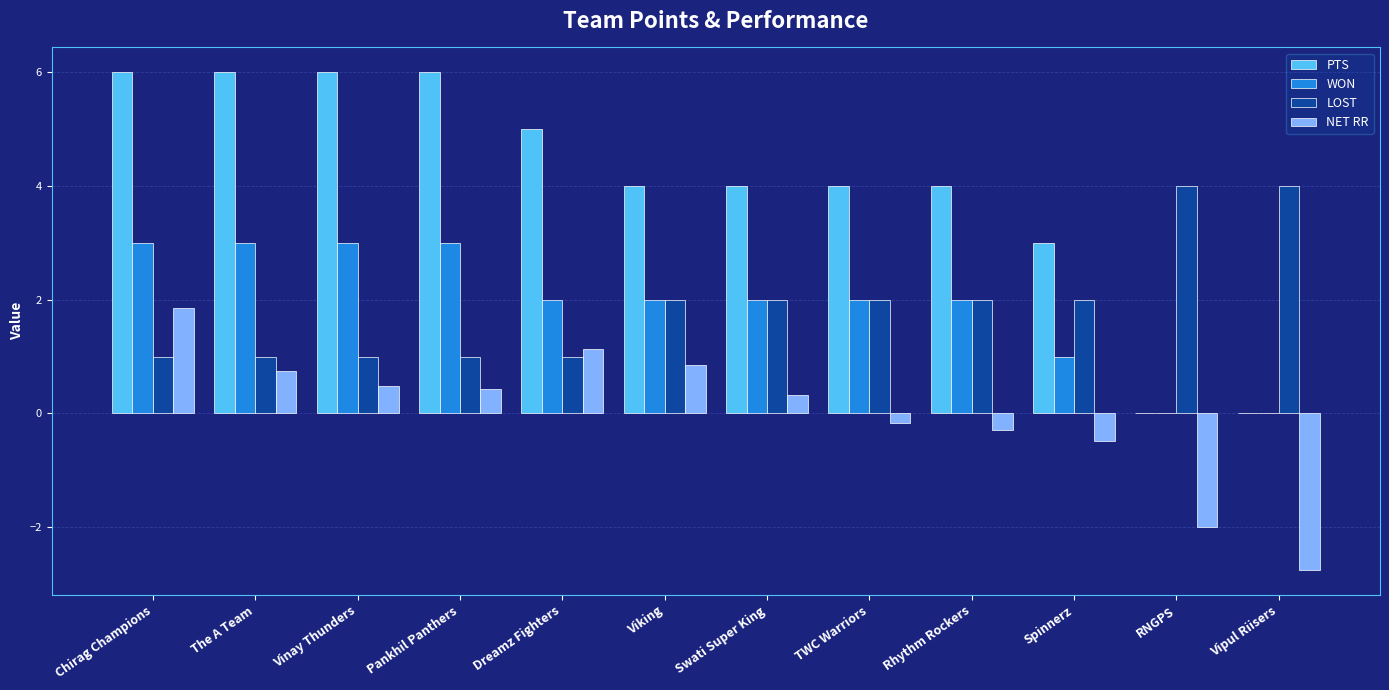

What is the total value across all series at The A Team?

10.7